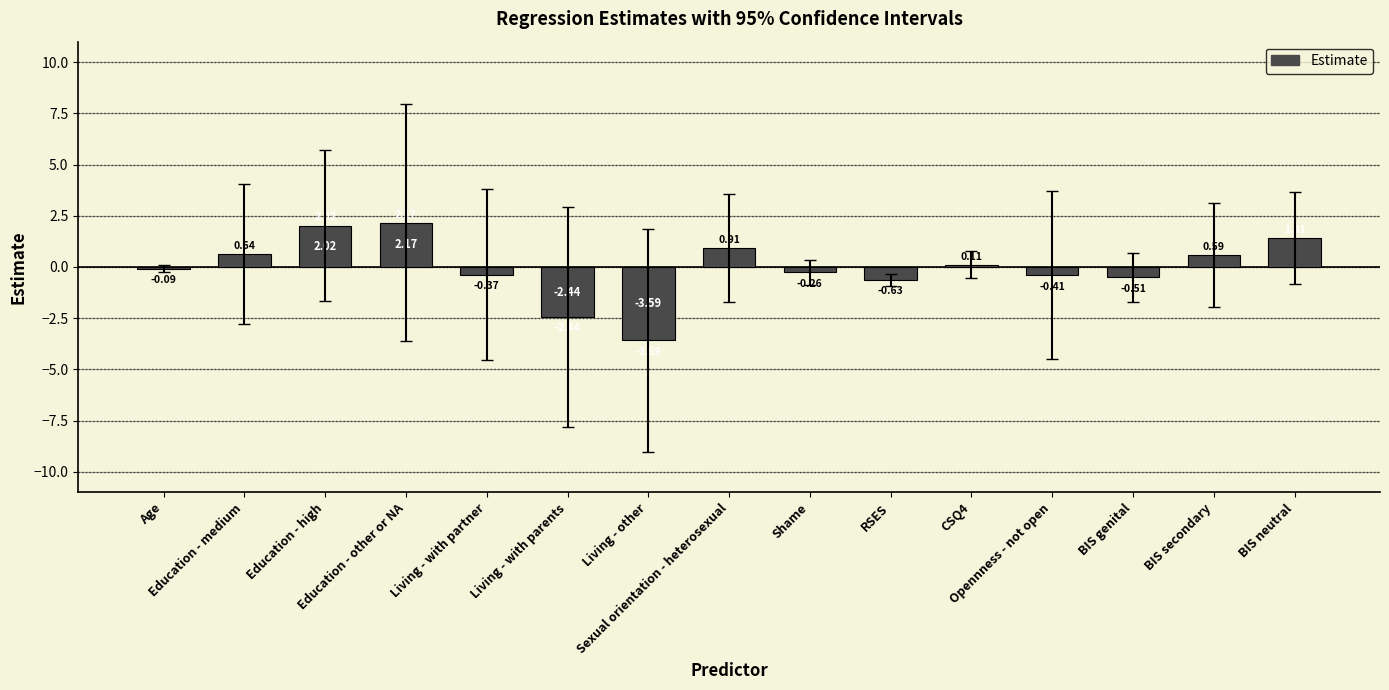

At which label does the data first exceed 0?

Education - medium